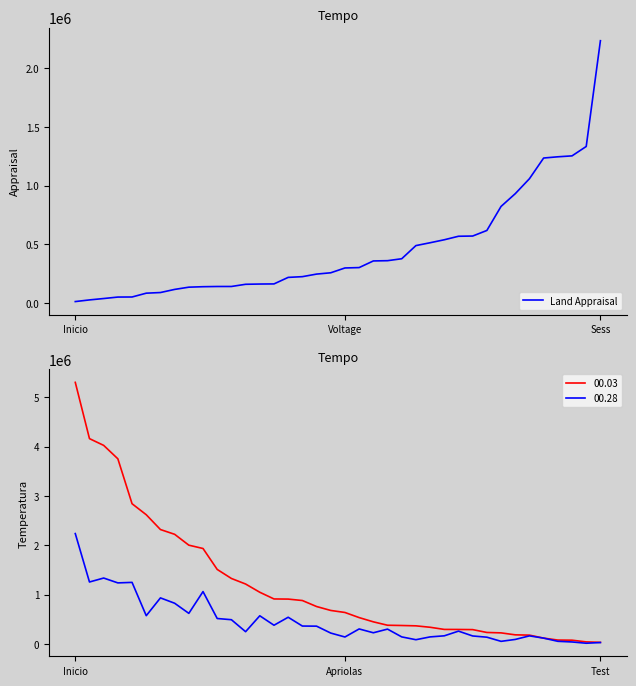

At which label does Land Appraisal reach its peak?

Sess